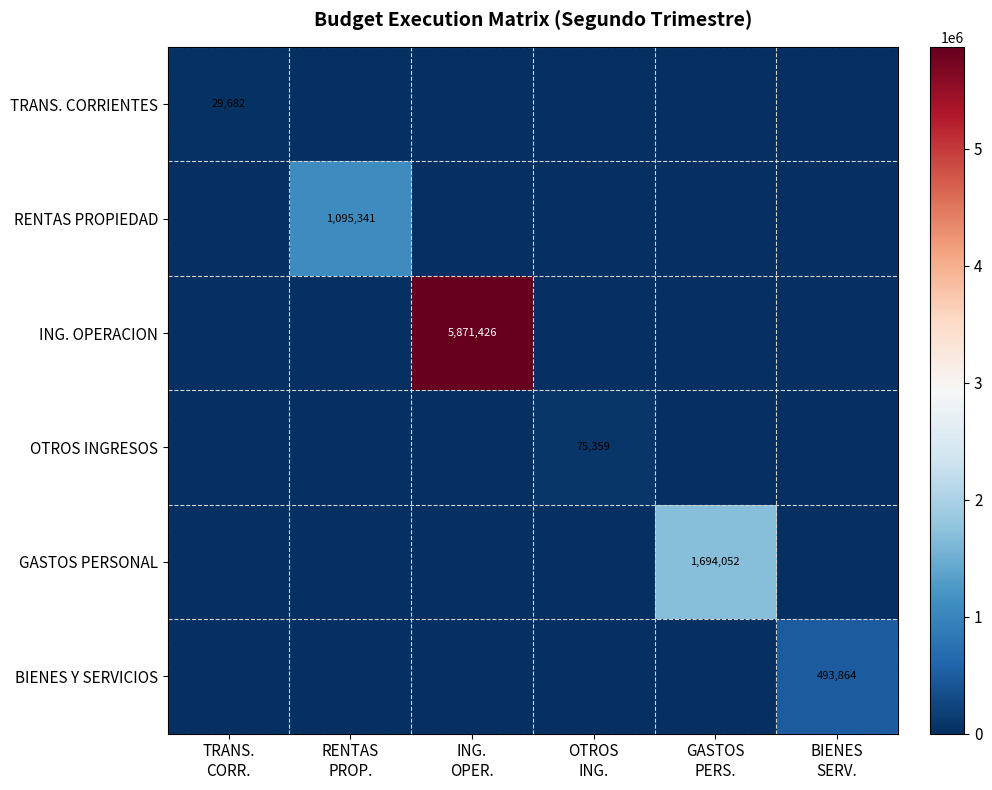

What is the sum of all TRANS. CORRIENTES values?

29682